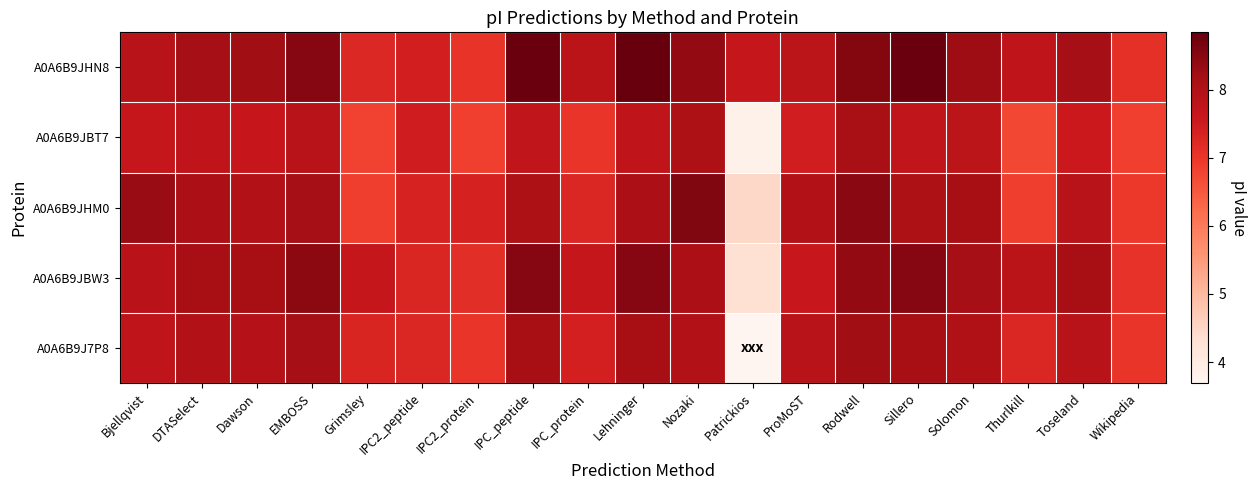

Reading right to left, transcribe all the data shown in this chart.

A0A6B9J7P8: Wikipedia=7.0	Toseland=7.9	Thurlkill=7.3	Solomon=8.0	Sillero=8.1	Rodwell=8.2	ProMoST=7.9	Patrickios=3.7	Nozaki=8.0	Lehninger=8.1	IPC_protein=7.4	IPC_peptide=8.1	IPC2_protein=7.0	IPC2_peptide=7.3	Grimsley=7.3	EMBOSS=8.2	Dawson=7.9	DTASelect=8.0	Bjellqvist=7.7
A0A6B9JBW3: Wikipedia=7.1	Toseland=8.2	Thurlkill=7.8	Solomon=8.2	Sillero=8.5	Rodwell=8.4	ProMoST=7.6	Patrickios=4.3	Nozaki=8.1	Lehninger=8.5	IPC_protein=7.7	IPC_peptide=8.5	IPC2_protein=7.1	IPC2_peptide=7.3	Grimsley=7.7	EMBOSS=8.4	Dawson=8.2	DTASelect=8.1	Bjellqvist=7.8
A0A6B9JHM0: Wikipedia=7.0	Toseland=7.9	Thurlkill=6.9	Solomon=8.1	Sillero=8.0	Rodwell=8.5	ProMoST=8.0	Patrickios=4.5	Nozaki=8.6	Lehninger=8.1	IPC_protein=7.3	IPC_peptide=8.0	IPC2_protein=7.4	IPC2_peptide=7.3	Grimsley=6.9	EMBOSS=8.2	Dawson=8.0	DTASelect=8.1	Bjellqvist=8.3
A0A6B9JBT7: Wikipedia=6.8	Toseland=7.5	Thurlkill=6.7	Solomon=7.8	Sillero=7.7	Rodwell=8.1	ProMoST=7.5	Patrickios=3.8	Nozaki=8.1	Lehninger=7.7	IPC_protein=7.0	IPC_peptide=7.7	IPC2_protein=6.8	IPC2_peptide=7.5	Grimsley=6.8	EMBOSS=7.9	Dawson=7.6	DTASelect=7.8	Bjellqvist=7.7
A0A6B9JHN8: Wikipedia=7.1	Toseland=8.2	Thurlkill=7.8	Solomon=8.2	Sillero=8.8	Rodwell=8.5	ProMoST=7.8	Patrickios=7.7	Nozaki=8.4	Lehninger=8.8	IPC_protein=7.8	IPC_peptide=8.8	IPC2_protein=7.0	IPC2_peptide=7.4	Grimsley=7.2	EMBOSS=8.5	Dawson=8.2	DTASelect=8.2	Bjellqvist=7.9